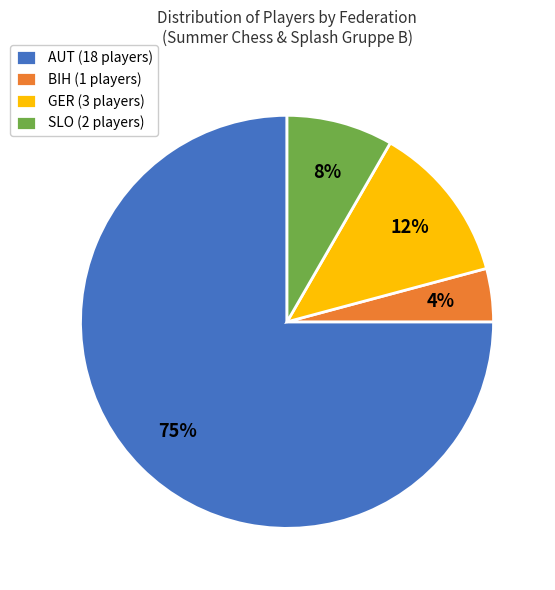

Combined, do AUT (18 players) and GER (3 players) account for over 50%?

Yes